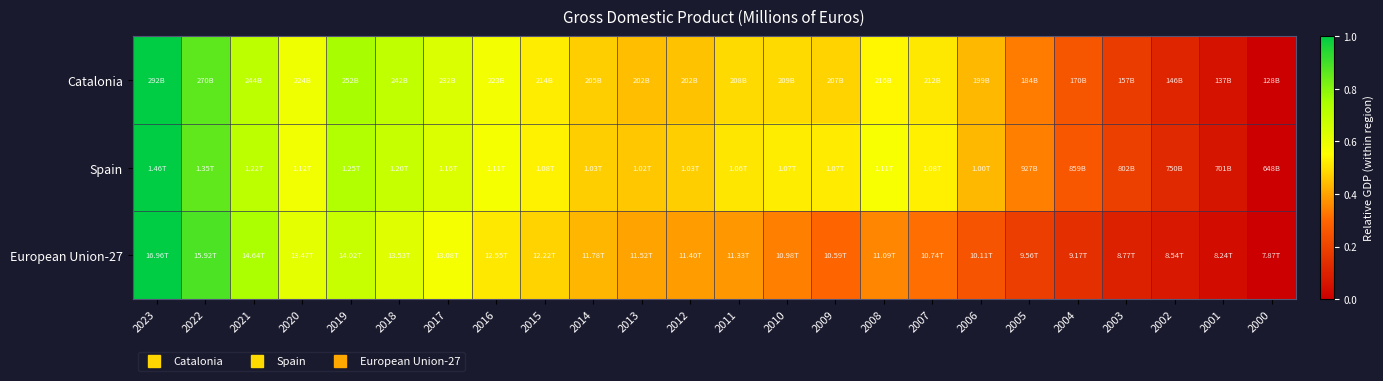

Reading right to left, what are all the values shown in this chart?

Catalonia: 2000=0.0	2001=0.1	2002=0.1	2003=0.2	2004=0.3	2005=0.3	2006=0.4	2007=0.5	2008=0.5	2009=0.5	2010=0.5	2011=0.5	2012=0.4	2013=0.4	2014=0.5	2015=0.5	2016=0.6	2017=0.6	2018=0.7	2019=0.8	2020=0.6	2021=0.7	2022=0.9	2023=1.0
Spain: 2000=0.0	2001=0.1	2002=0.1	2003=0.2	2004=0.3	2005=0.3	2006=0.4	2007=0.5	2008=0.6	2009=0.5	2010=0.5	2011=0.5	2012=0.5	2013=0.5	2014=0.5	2015=0.5	2016=0.6	2017=0.6	2018=0.7	2019=0.7	2020=0.6	2021=0.7	2022=0.9	2023=1.0
European Union-27: 2000=0.0	2001=0.0	2002=0.1	2003=0.1	2004=0.1	2005=0.2	2006=0.2	2007=0.3	2008=0.4	2009=0.3	2010=0.3	2011=0.4	2012=0.4	2013=0.4	2014=0.4	2015=0.5	2016=0.5	2017=0.6	2018=0.6	2019=0.7	2020=0.6	2021=0.7	2022=0.9	2023=1.0